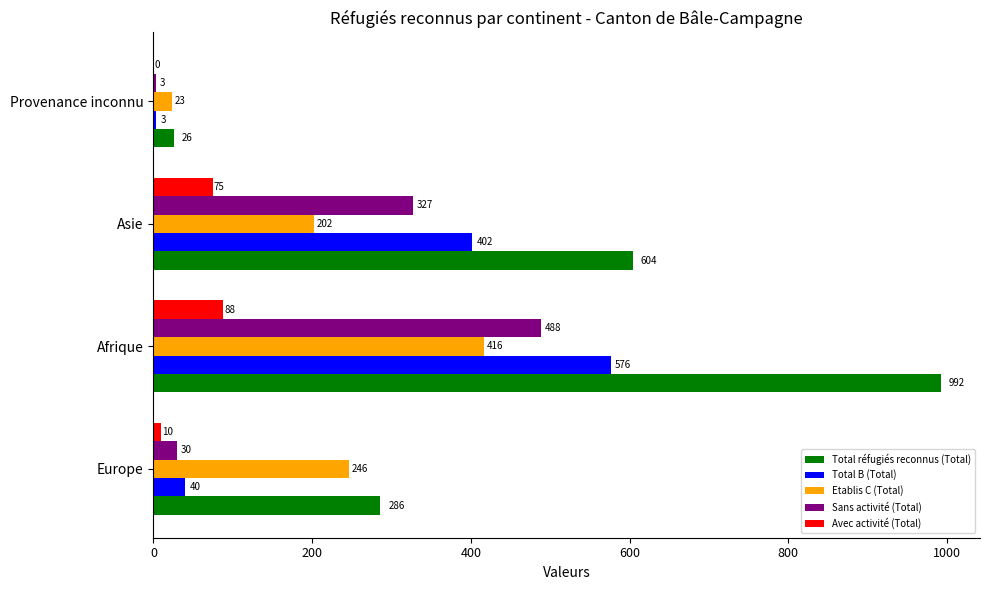

Which category has the highest value across all series?

Afrique